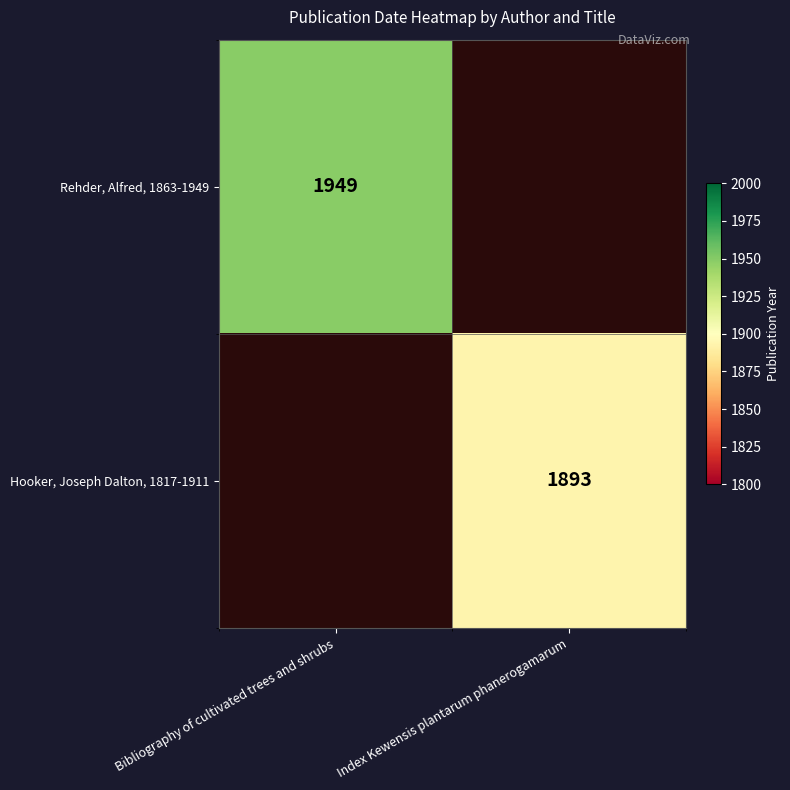

How many data points does each series have?

2